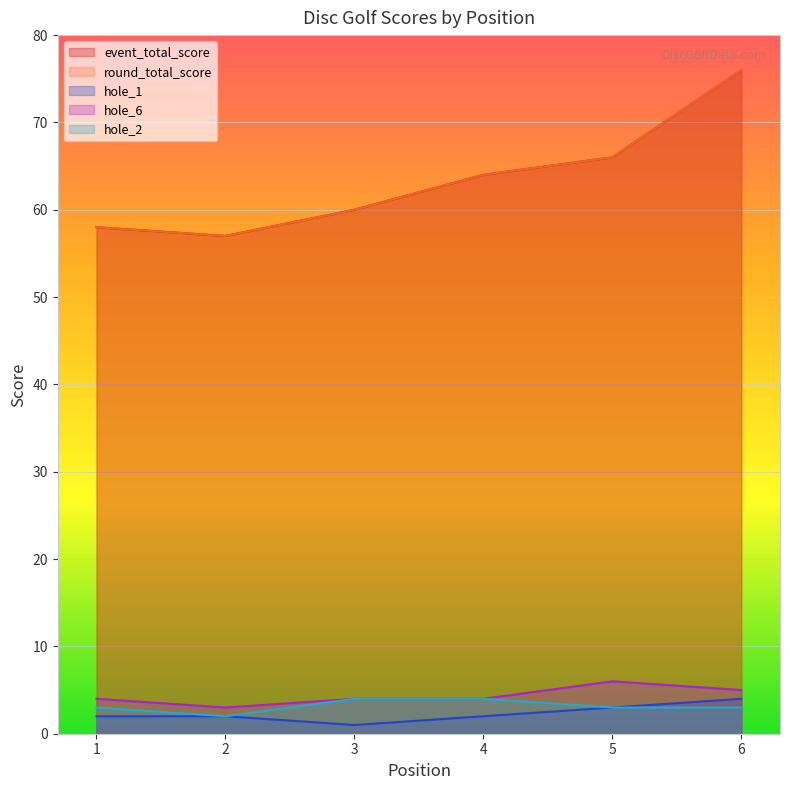

What is the difference between the highest and lowest values at 3?

59